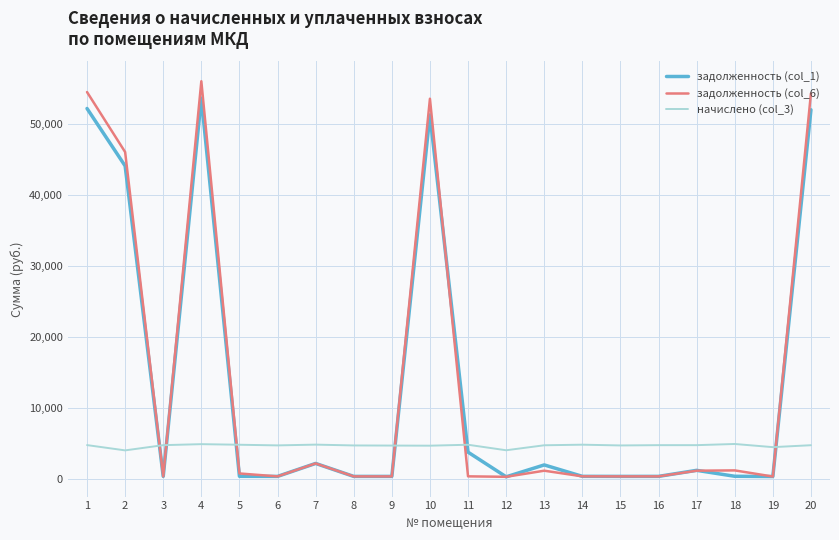

True or false: задолженность (col_6) and начислено (col_3) intersect in this chart.

True